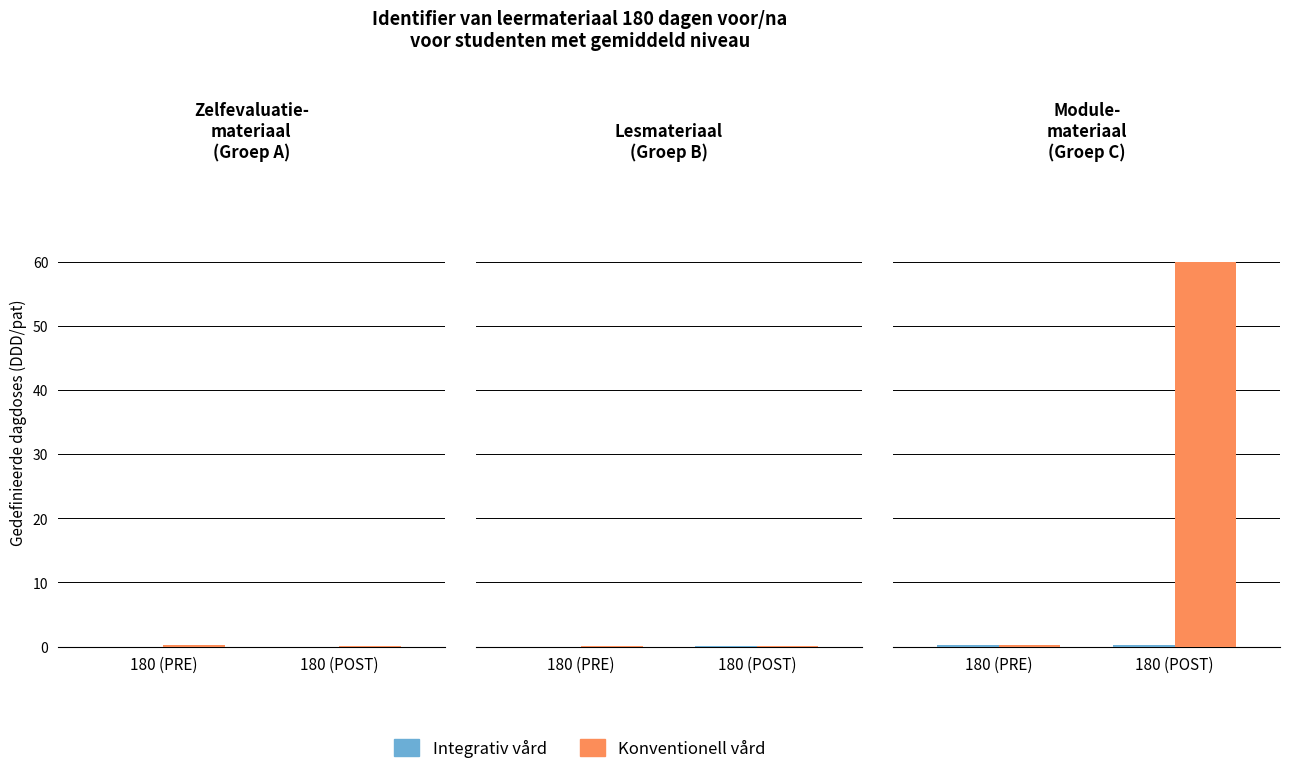

Is the value of Integrativ vård at 180 (PRE) greater than the value of Konventionell vård at 180 (PRE)?

Yes